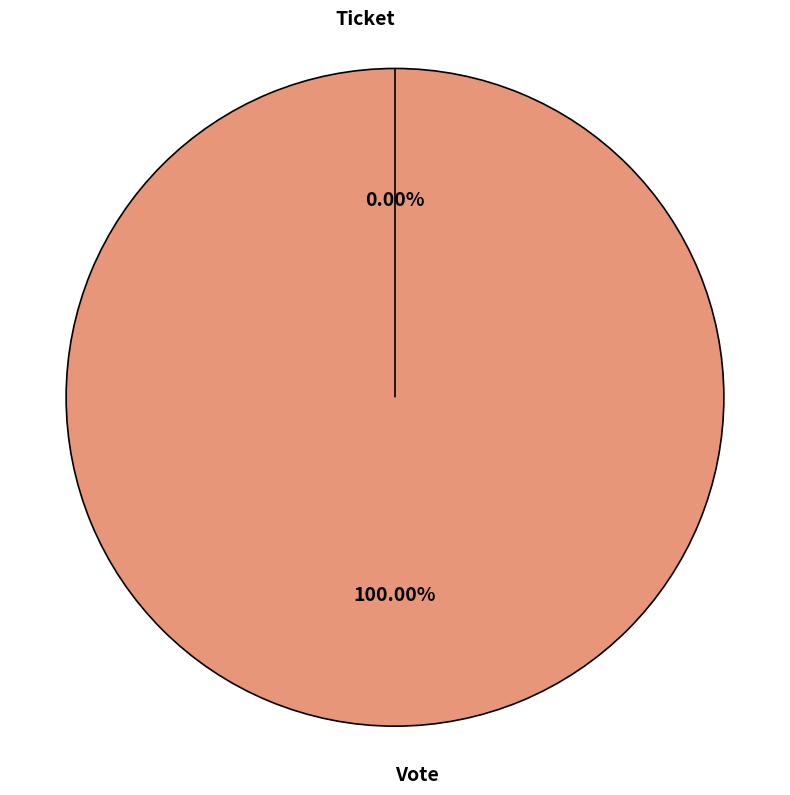

To the nearest percent, what is the difference between the Ticket and Vote slice percentages?

100%